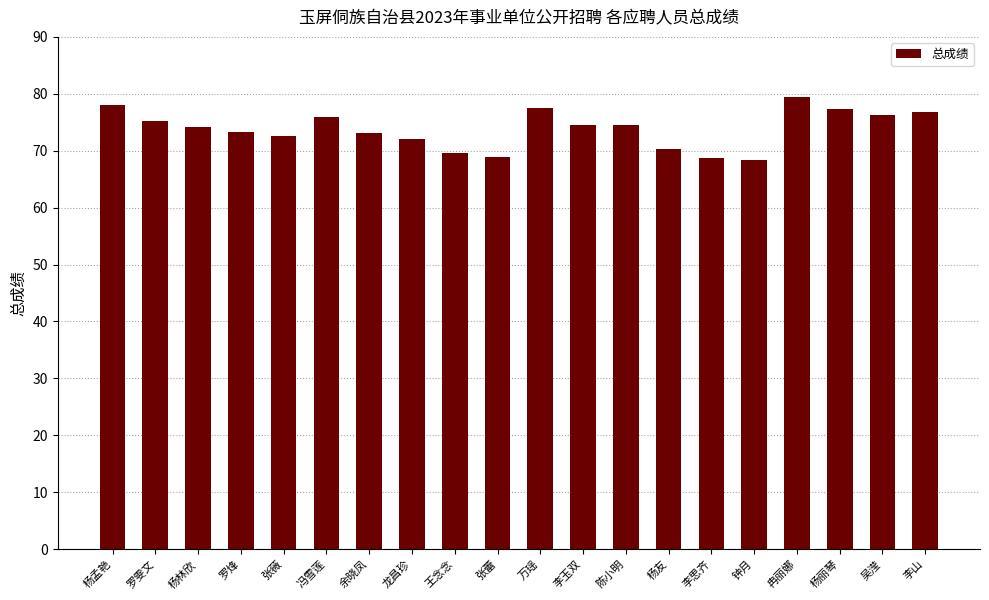

What is the maximum value shown in the chart?

79.5